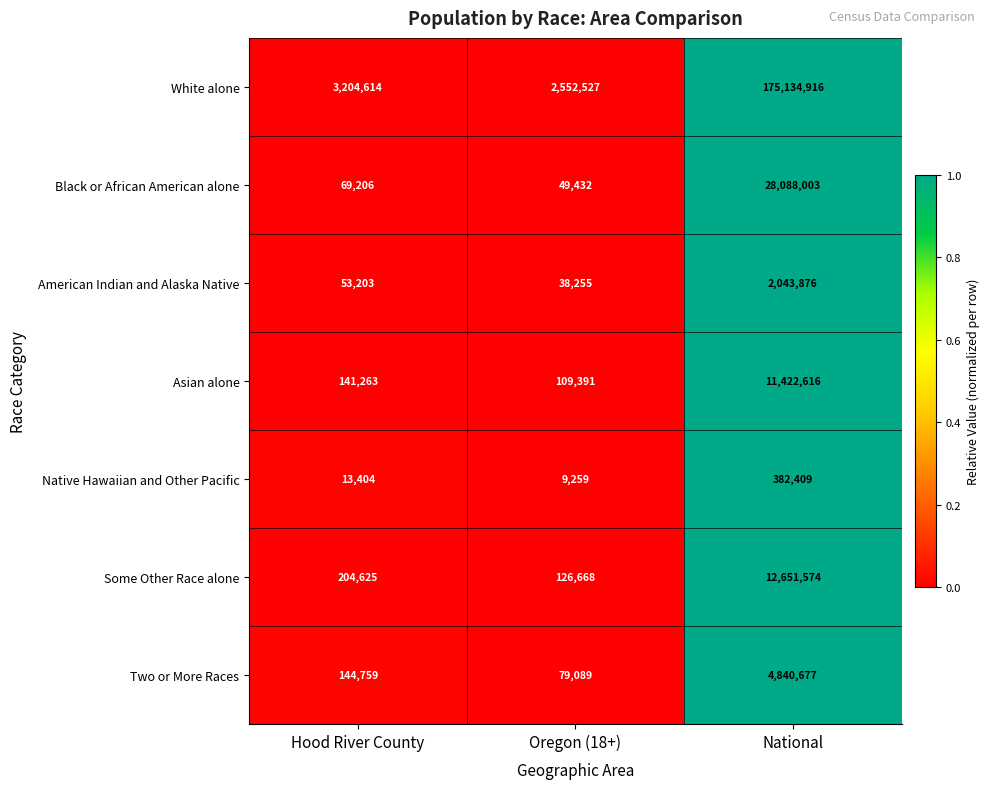

Is it true that Two or More Races equals 141081 at Oregon (18+)?

False